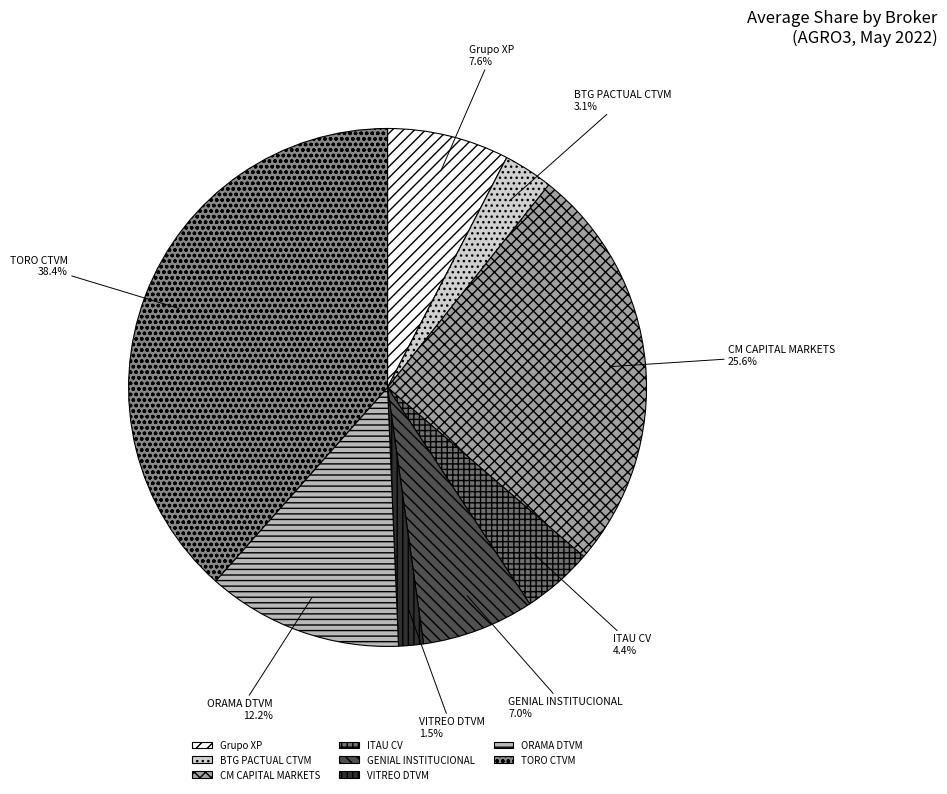

Which slice is the largest?

TORO CTVM